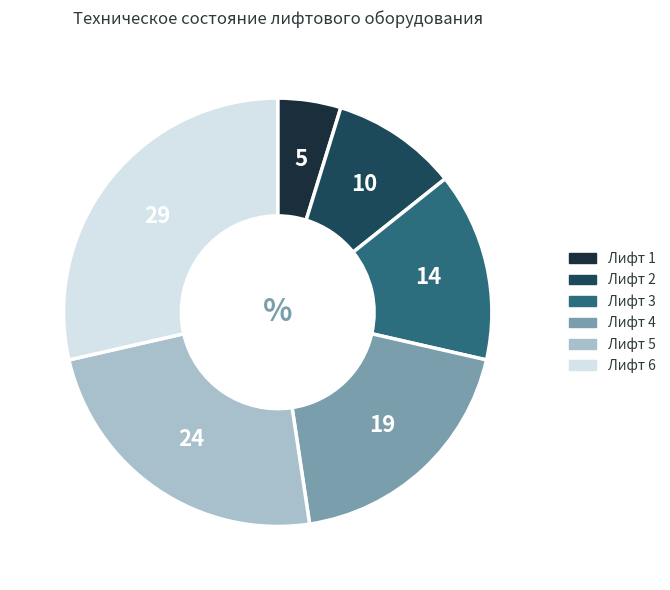

What is the ratio of the value at Лифт 3 to the value at Лифт 5?

0.6